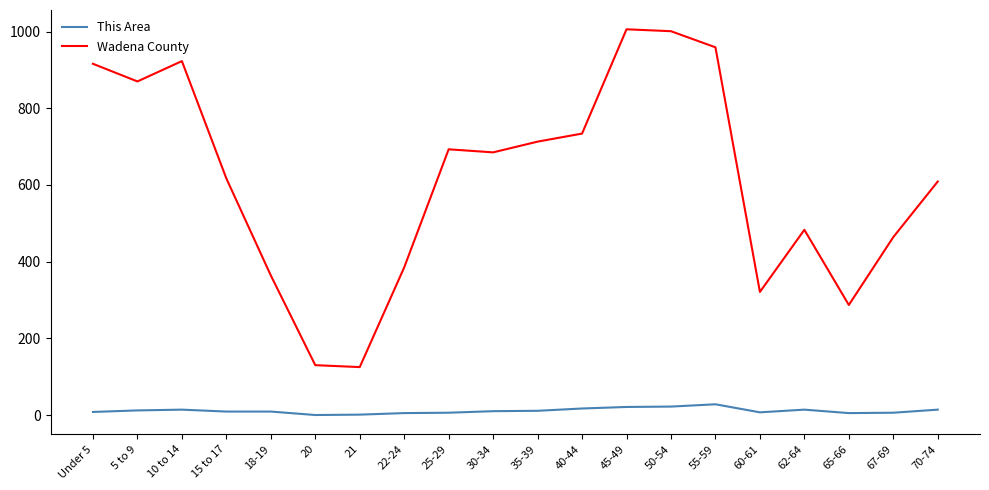

What value does the This Area series have at 70-74, to the nearest 5?

15